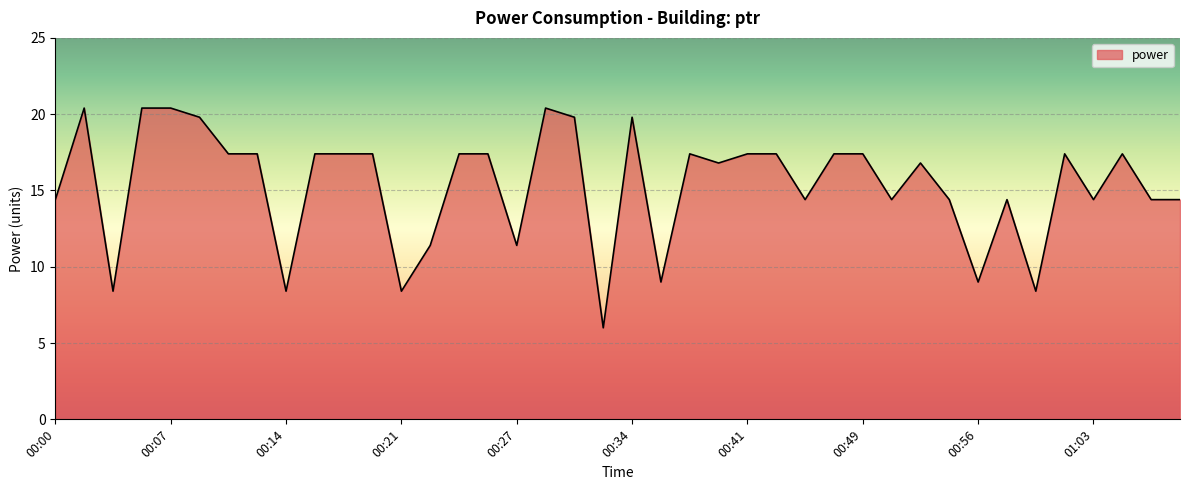

What is the greatest value displayed?

20.4